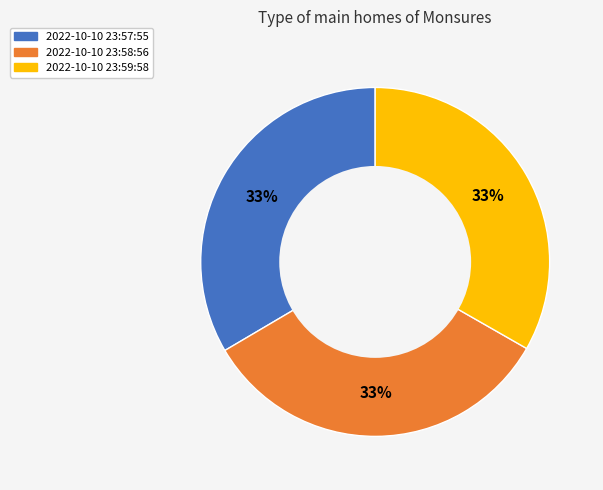

What is the ratio of the value at 2022-10-10 23:57:55 to the value at 2022-10-10 23:58:56?

1.0